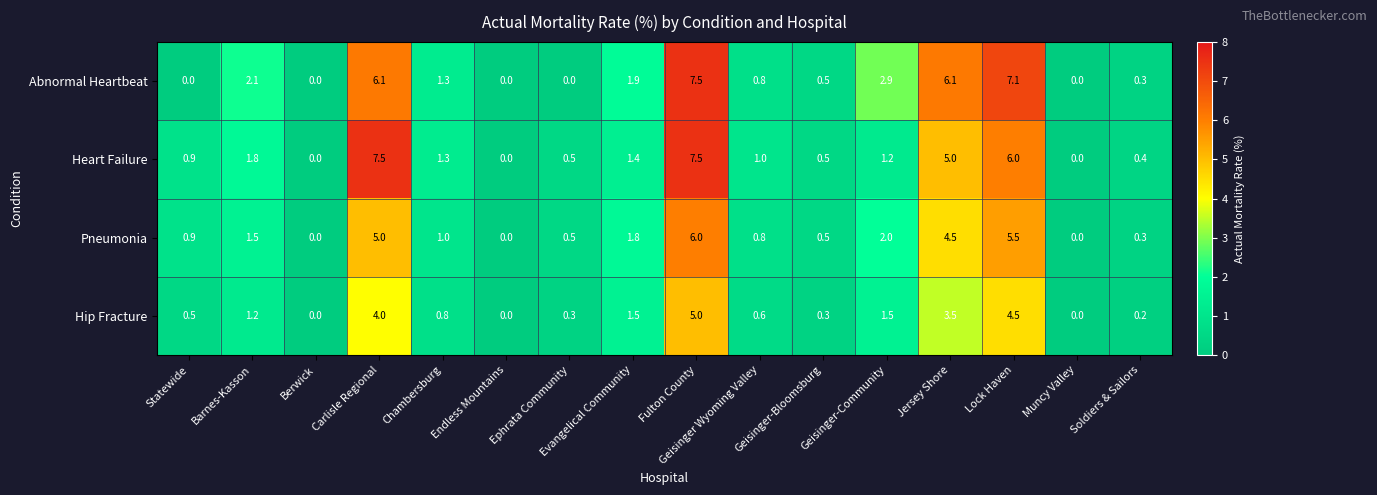

What is the difference between the second highest and minimum values in the Heart Failure series?

7.5